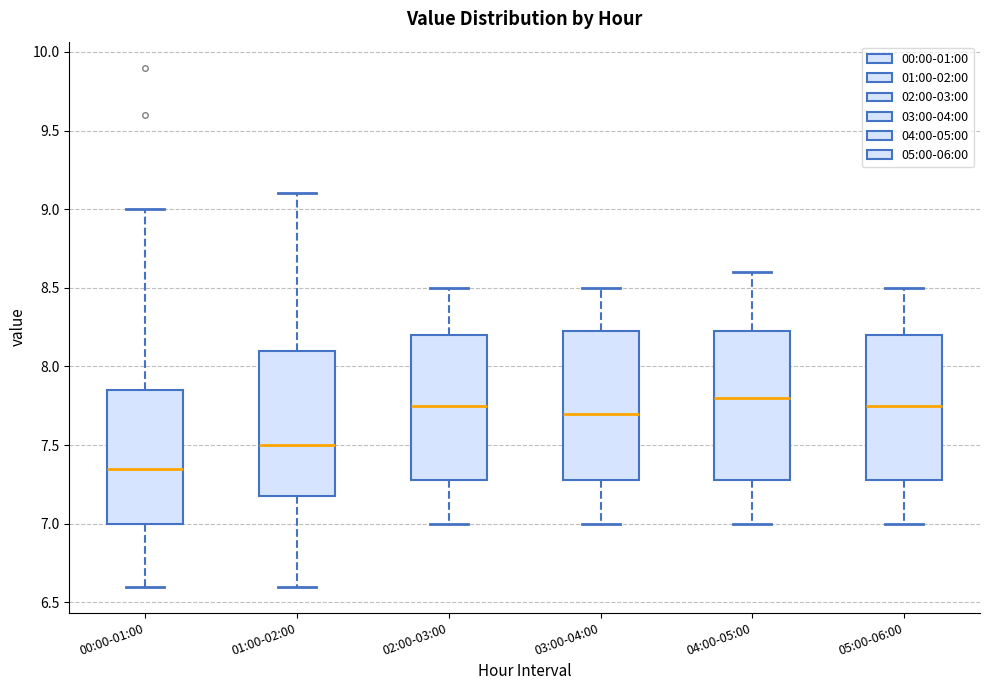

Where does the upper whisker of the box for 00:00-01:00 end on the y-axis? The values are not printed on the chart, so give them approximately, as read against the axis.

9.00